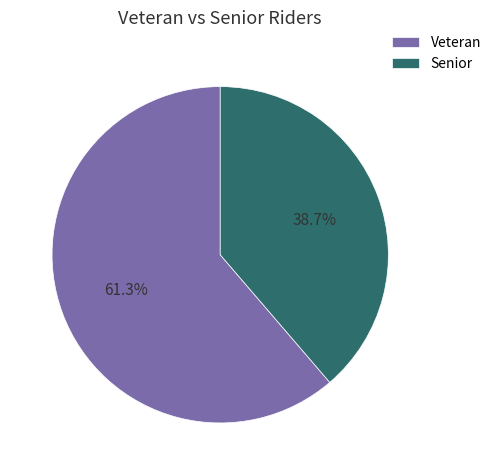

To the nearest percent, what portion does Veteran represent?

61%